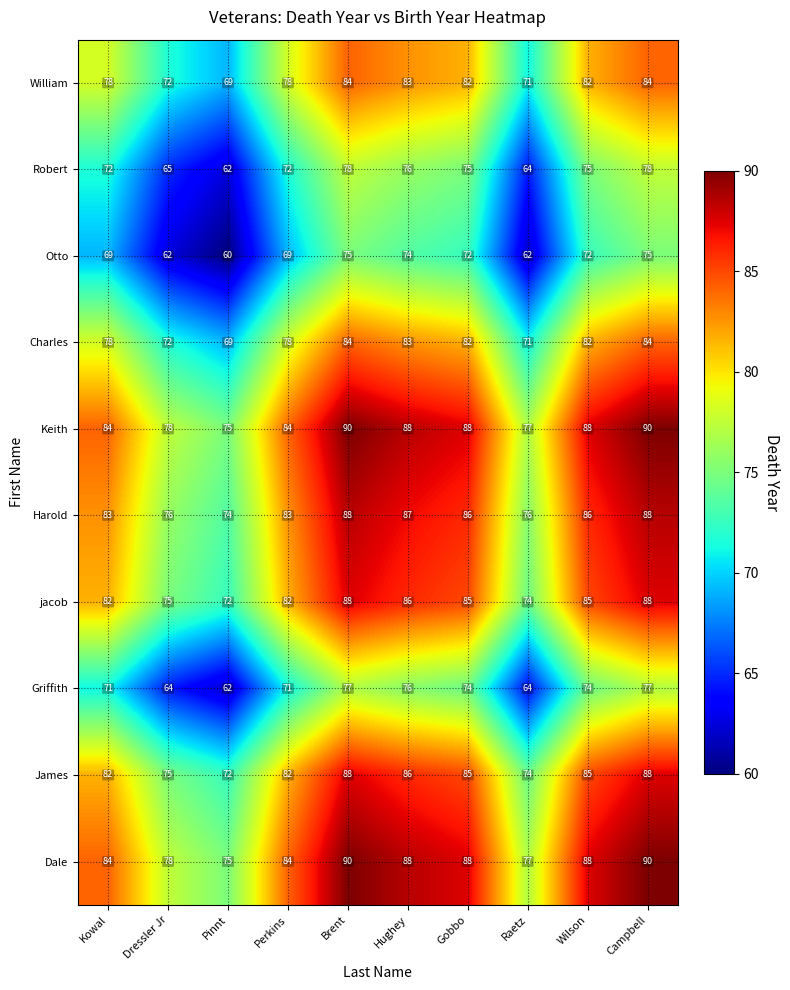

At which label does Harold first exceed 86?

Brent